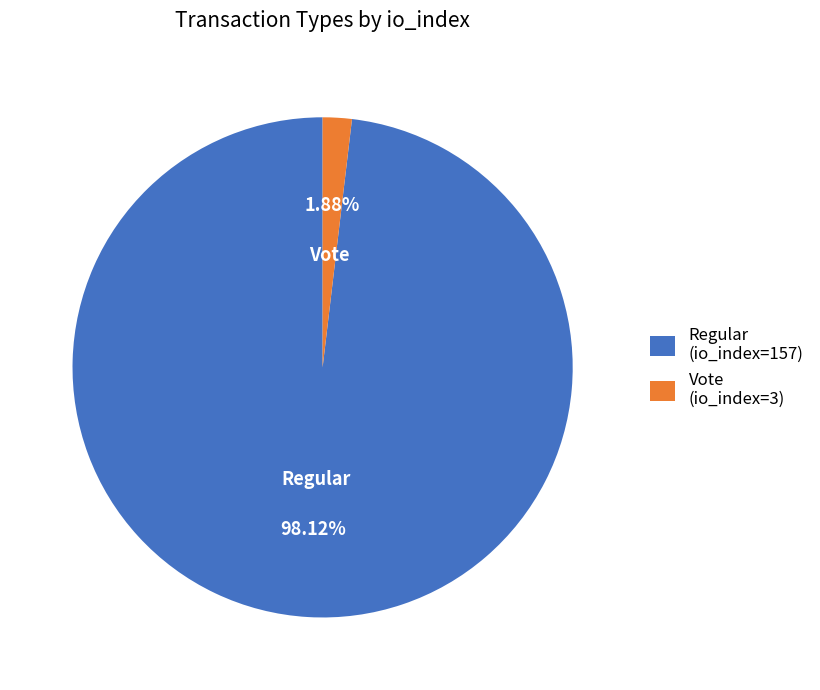

How many slices are in this pie chart?

2